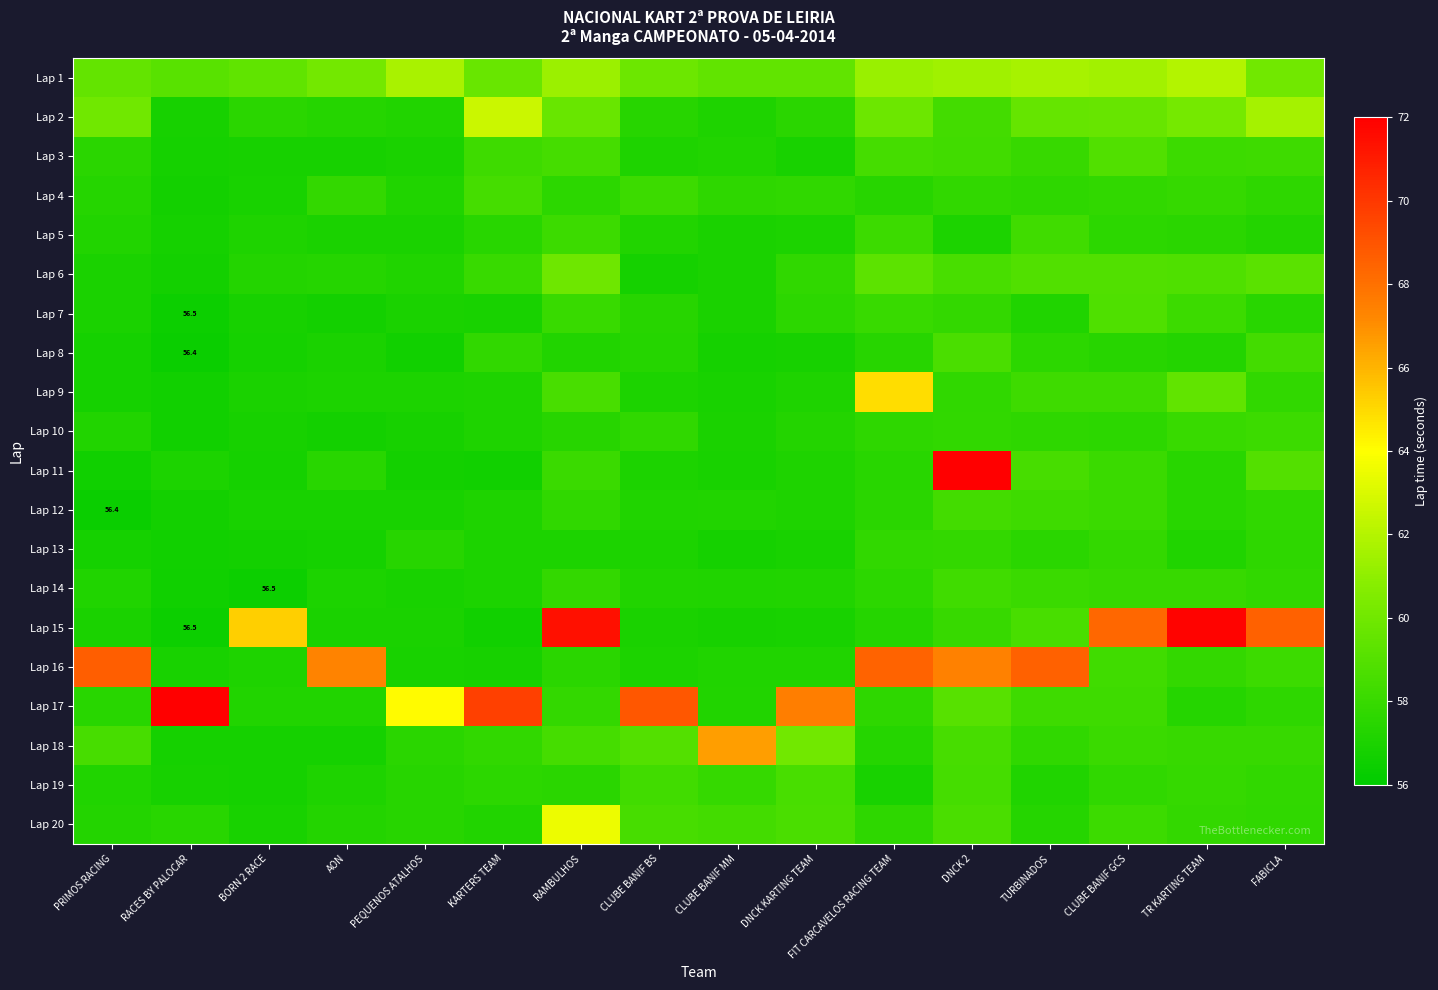

List the series in order of their peak value, highest first.

Lap 11, Lap 17, Lap 15, Lap 16, Lap 18, Lap 9, Lap 20, Lap 2, Lap 1, Lap 6, Lap 3, Lap 7, Lap 8, Lap 19, Lap 4, Lap 12, Lap 5, Lap 14, Lap 10, Lap 13